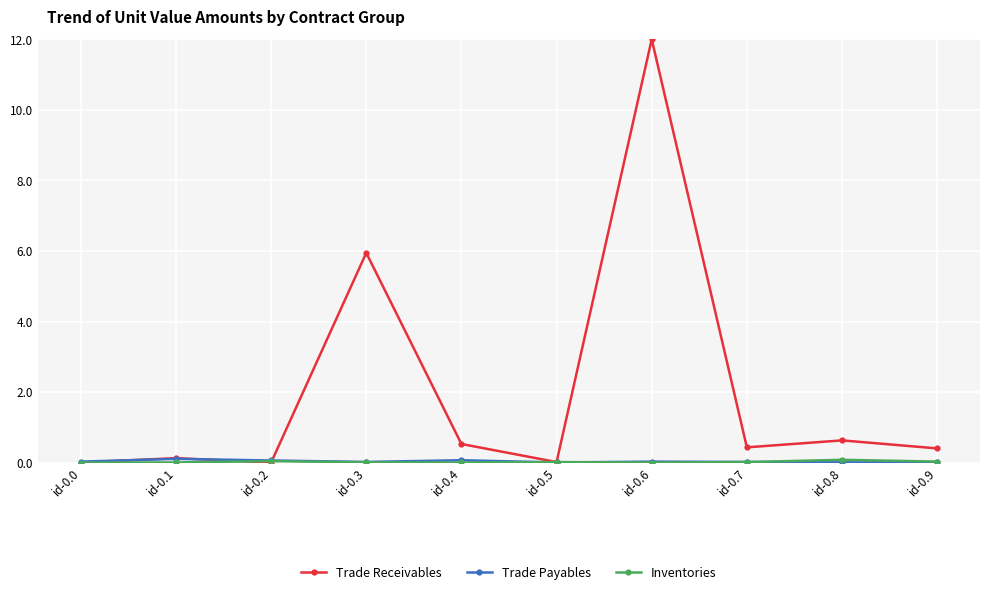

What is the maximum value for Trade Receivables?

12.0